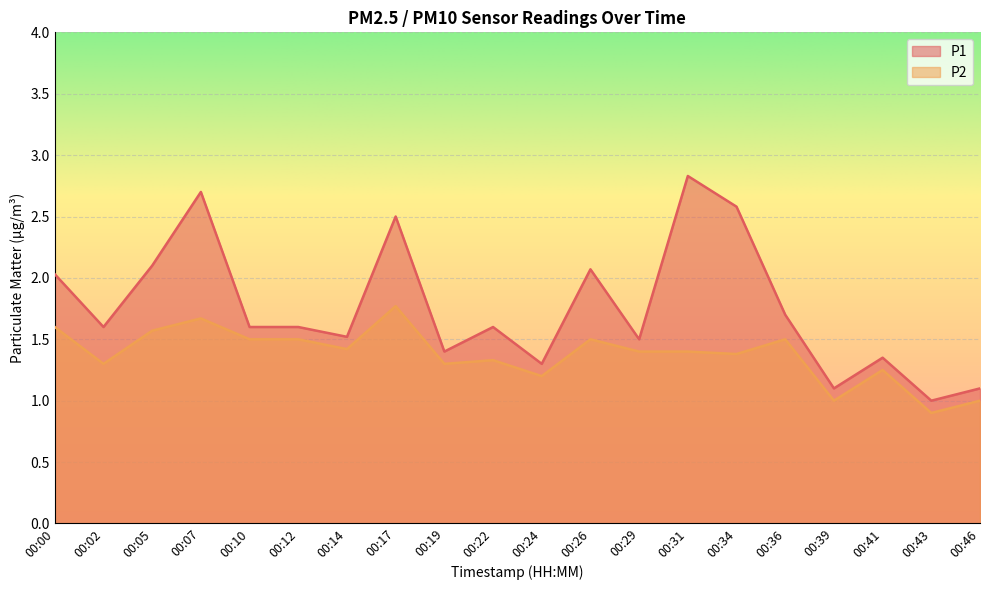

The P2 series shows 1.3 at 00:22. True or false?

True